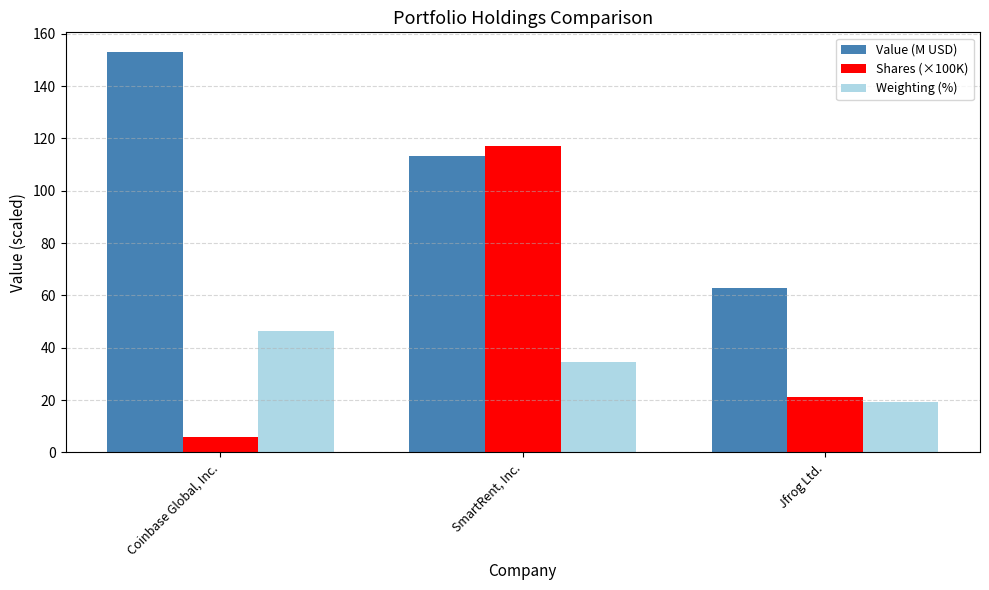

What is the label of the 3rd bar from the right?

Coinbase Global, Inc.